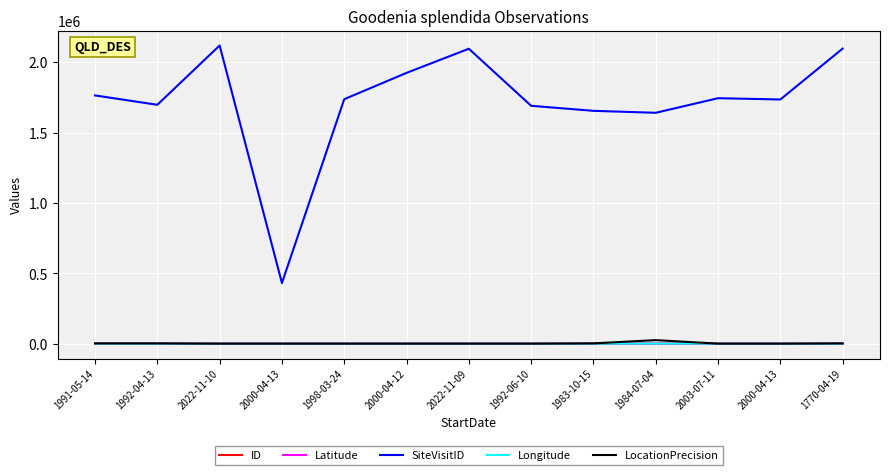

At which label does Longitude reach its peak?

1992-06-10